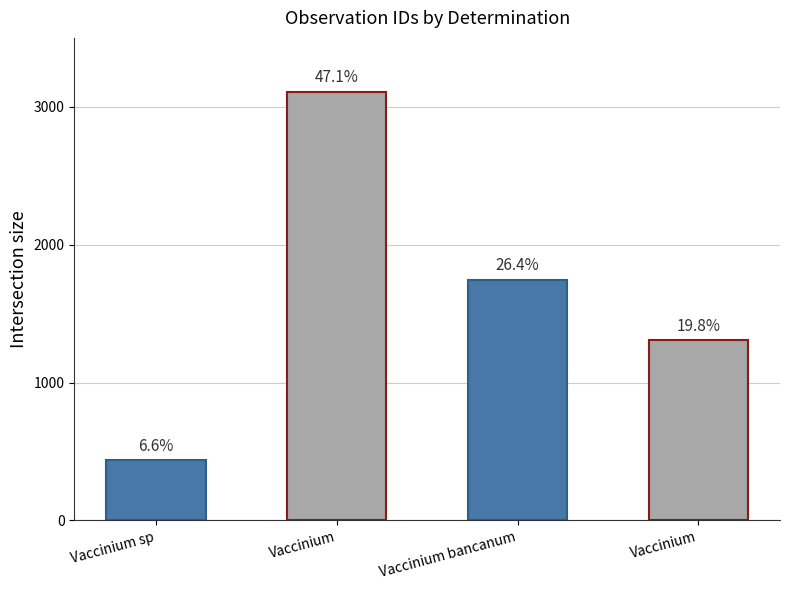

What is the label of the 1st bar from the right?

Vaccinium